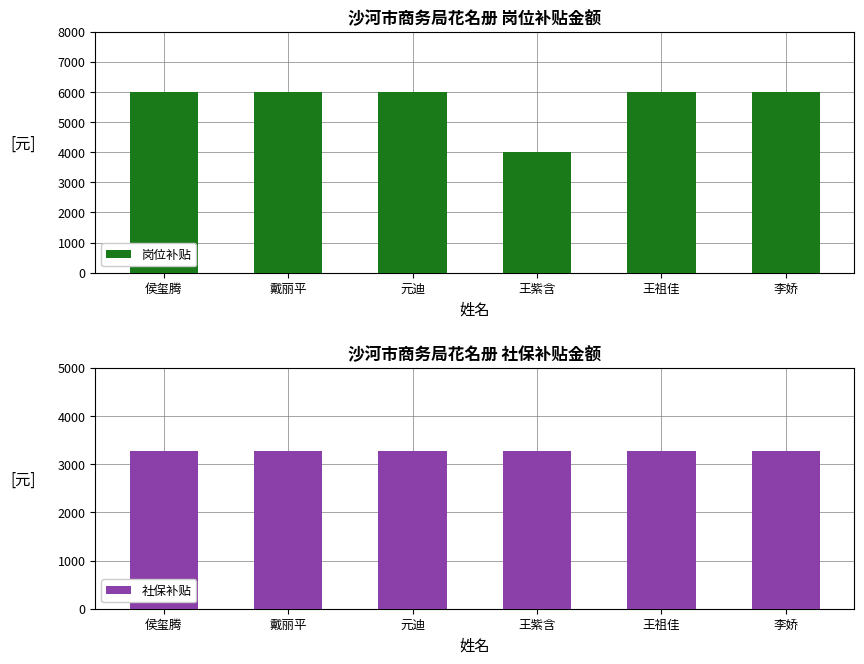

At 王祖佳, list the series in order from smallest to largest.

社保补贴, 岗位补贴